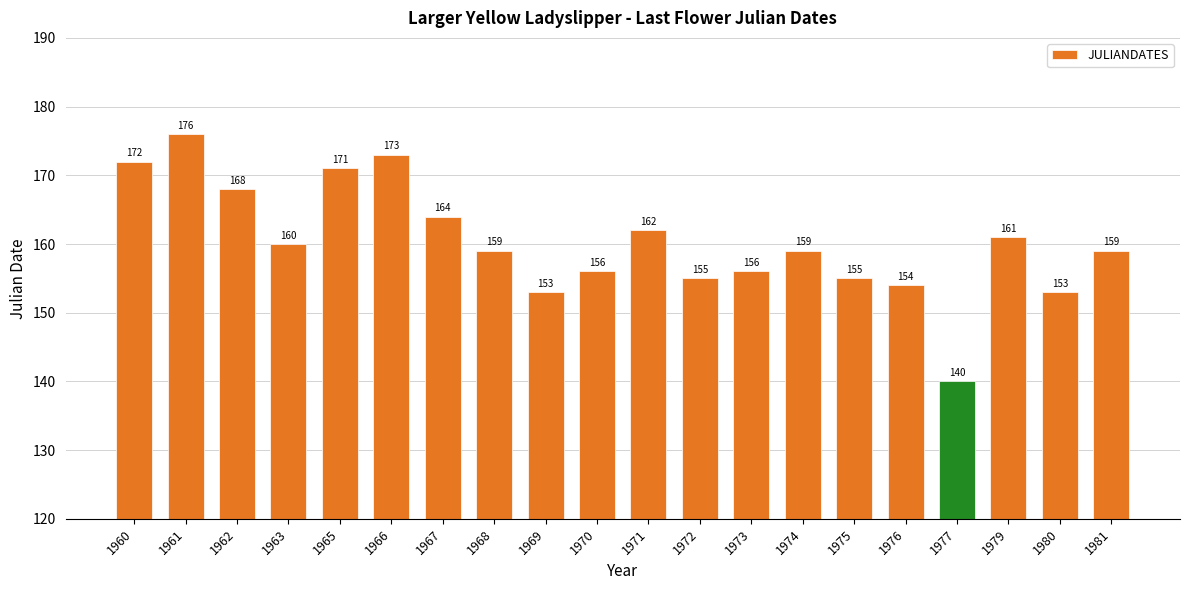

Read the value at 1968, to the nearest 5.

160